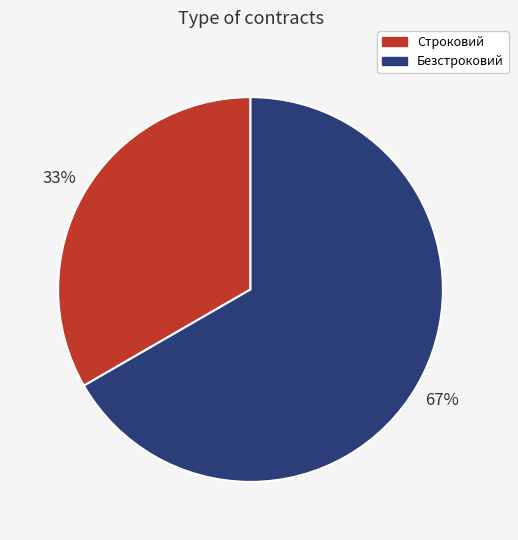

True or false: Безстроковий accounts for 72% of the total.

False